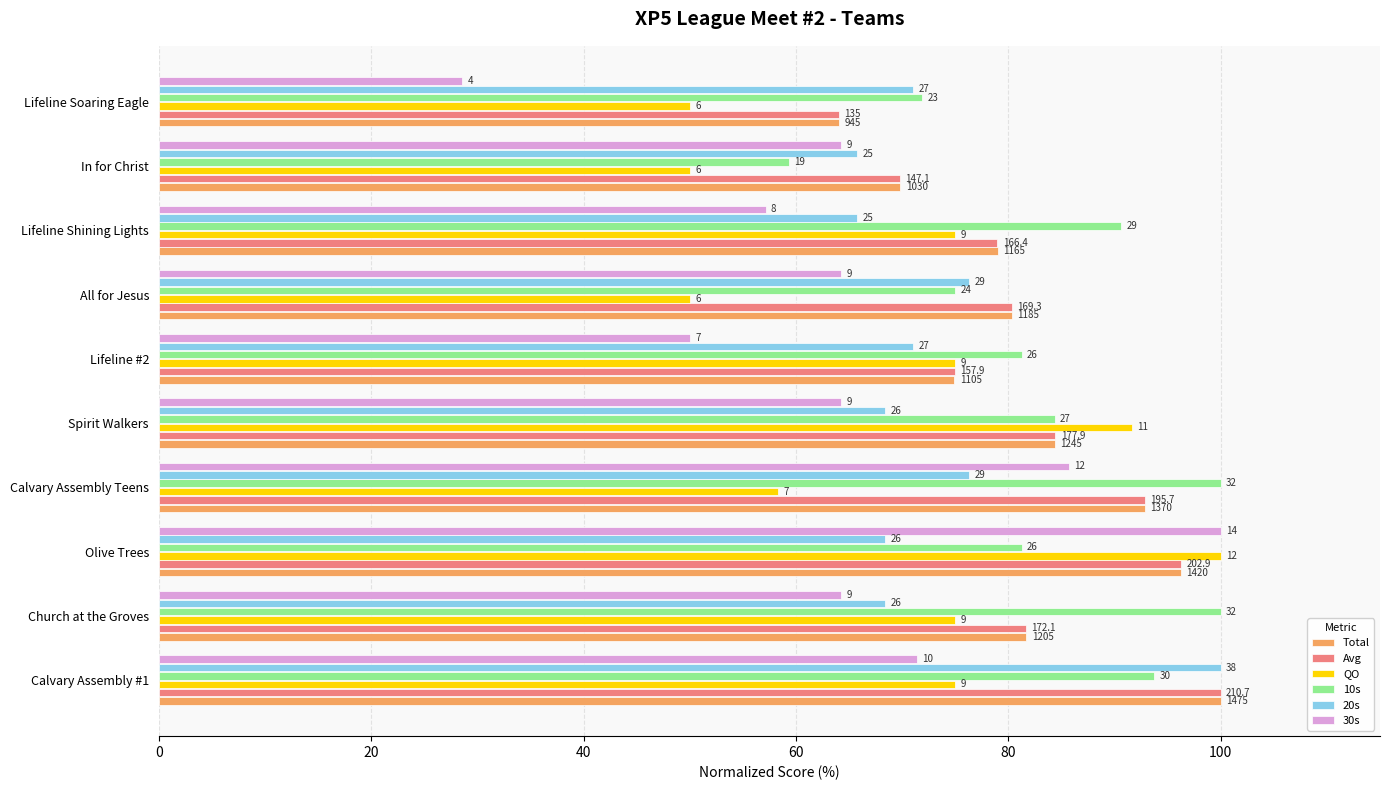

What are all the series names shown in the legend?

Total, Avg, QO, 10s, 20s, 30s